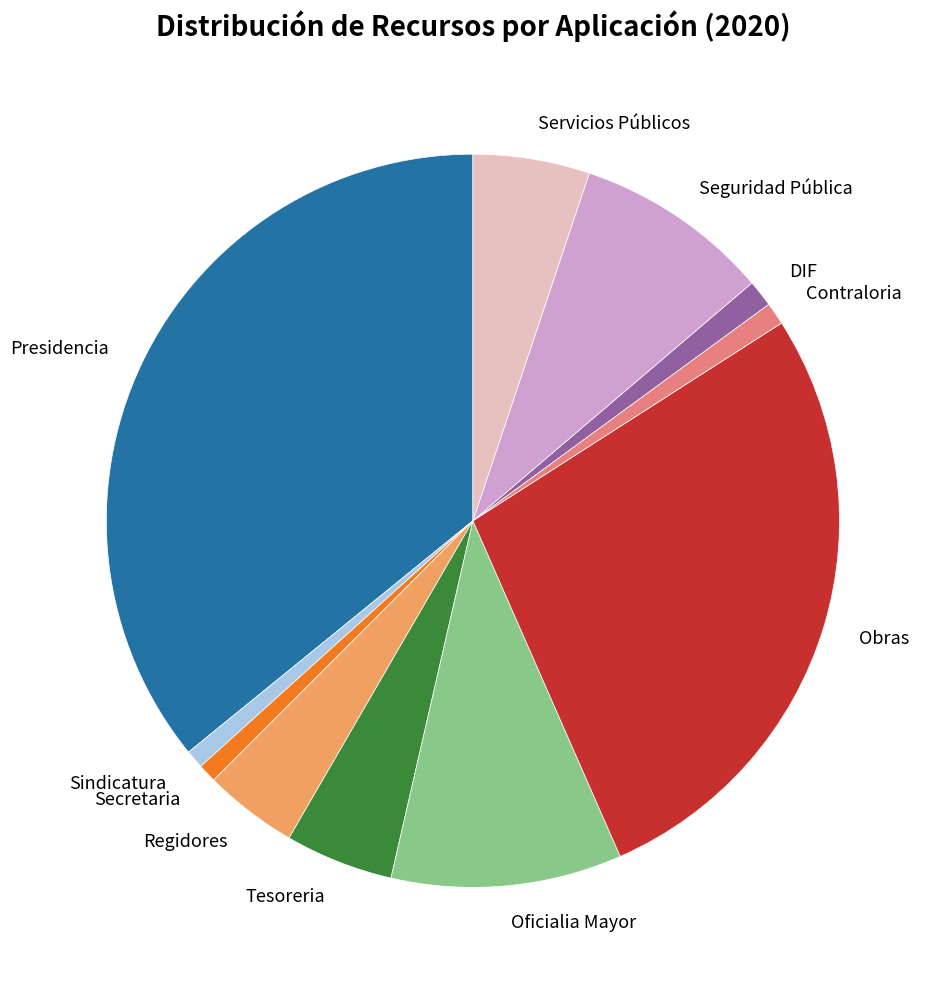

Between Regidores and Contraloria, which is larger?

Regidores